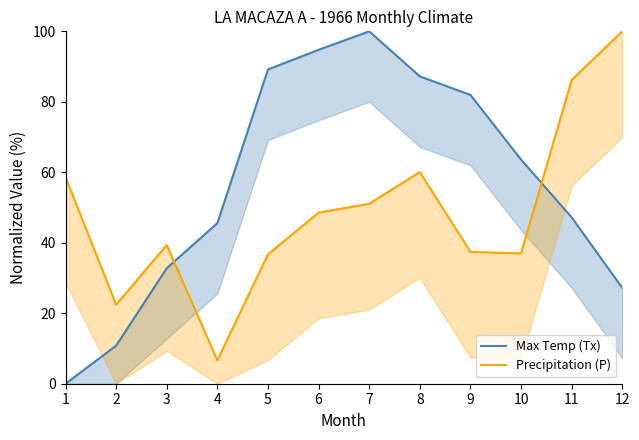

At how many categories does at least one series exceed 27?

11